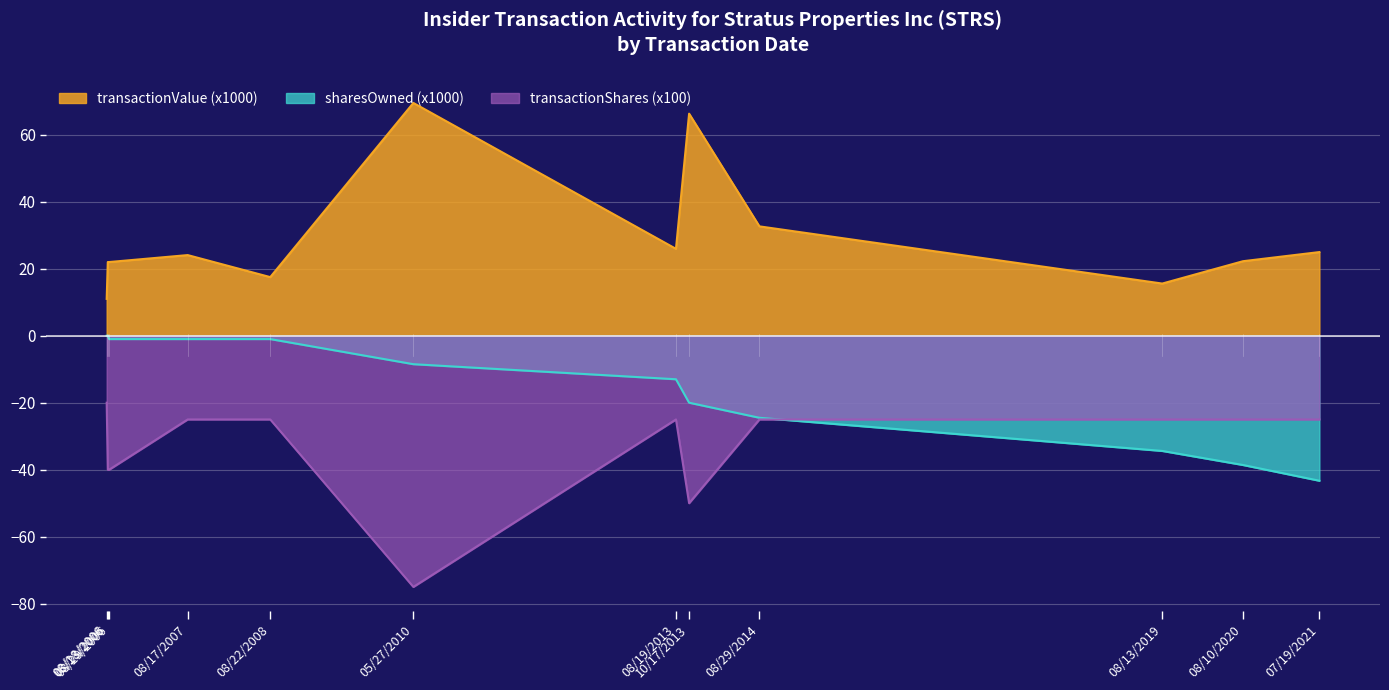

What is the maximum value for transactionShares (x100)?

-20.0